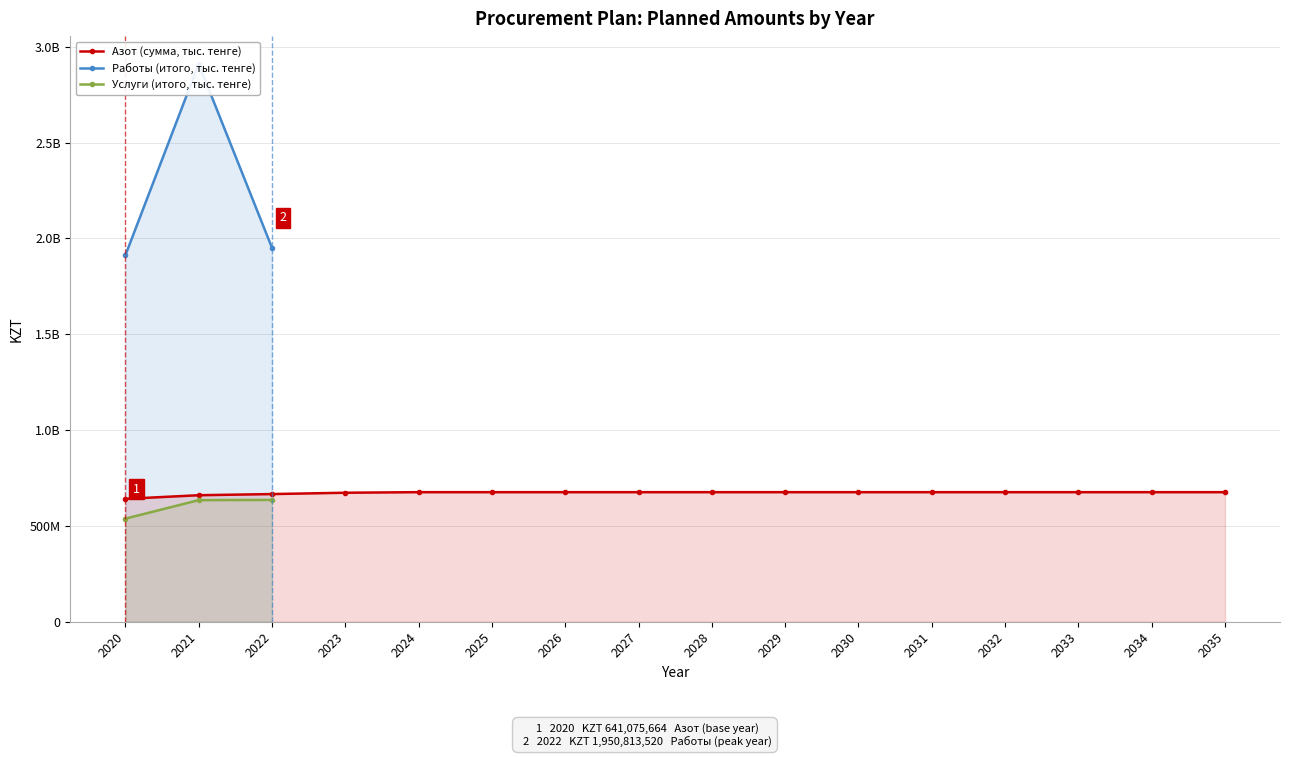

What is the difference between the maximum and minimum values in the Работы (итого, тыс. тенге) series?

998146984.0